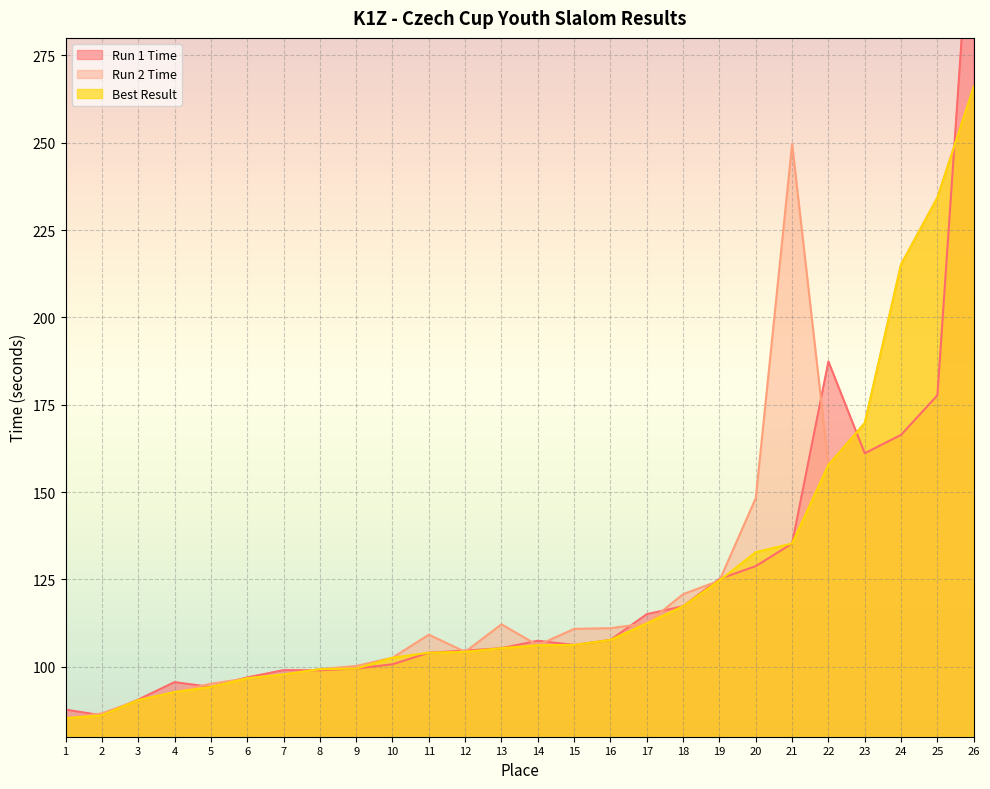

Which series has the largest range (max minus min)?

Run 1 Time